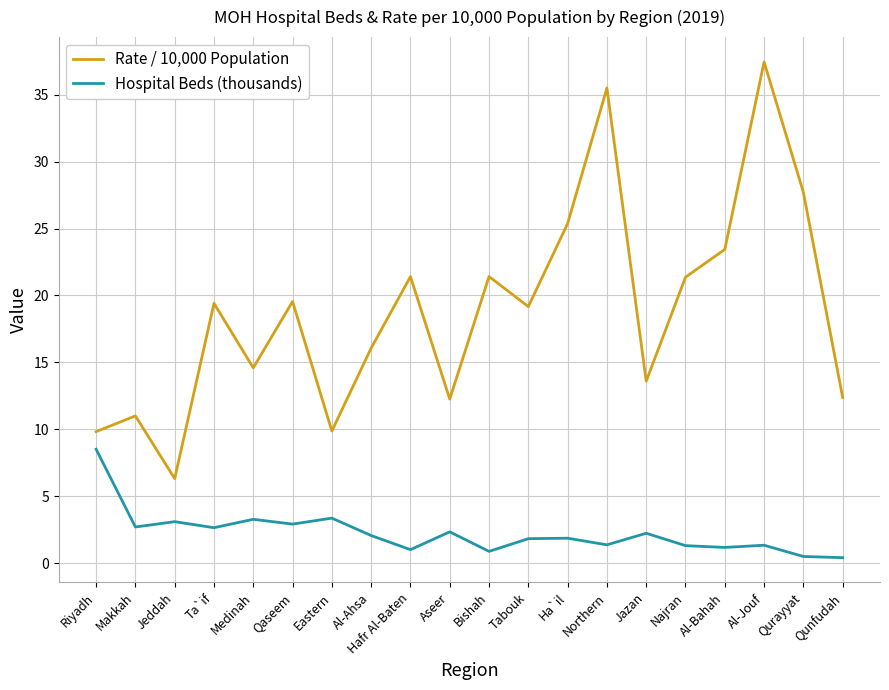

What position from the right is Hafr Al-Baten?

12